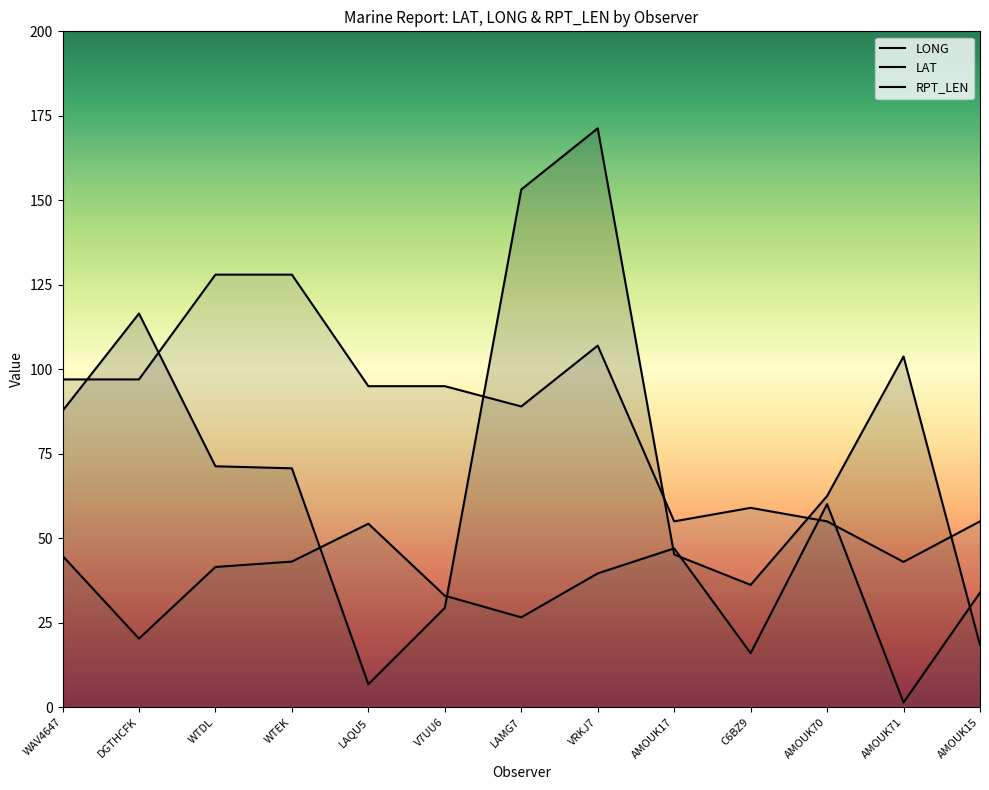

What is the greatest value displayed?

171.3